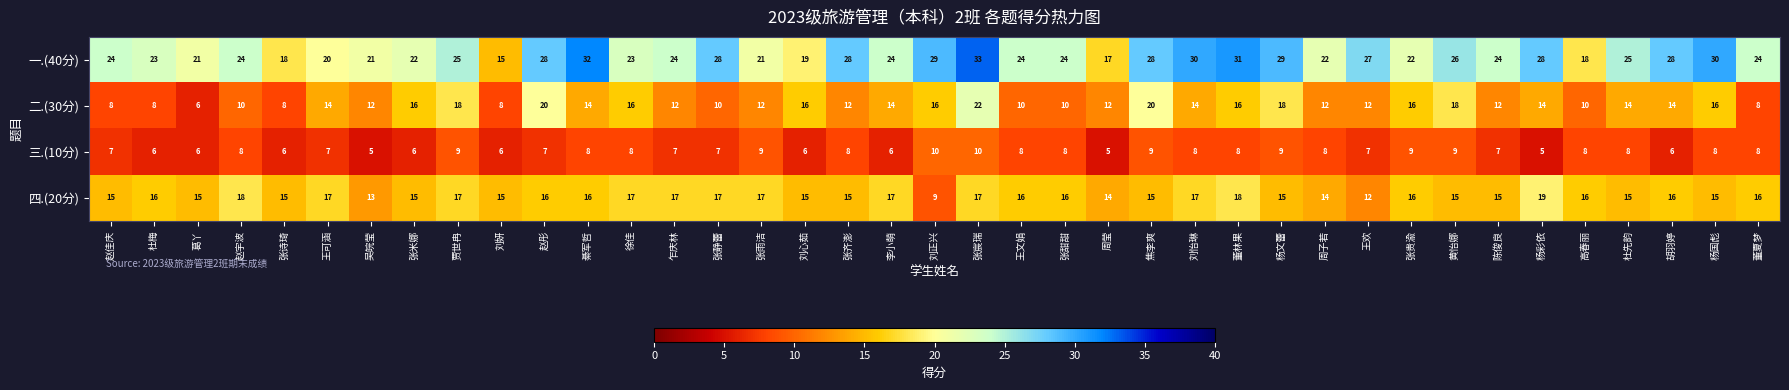

At 赵彤, list the series in order from smallest to largest.

三.(10分), 四.(20分), 二.(30分), 一.(40分)